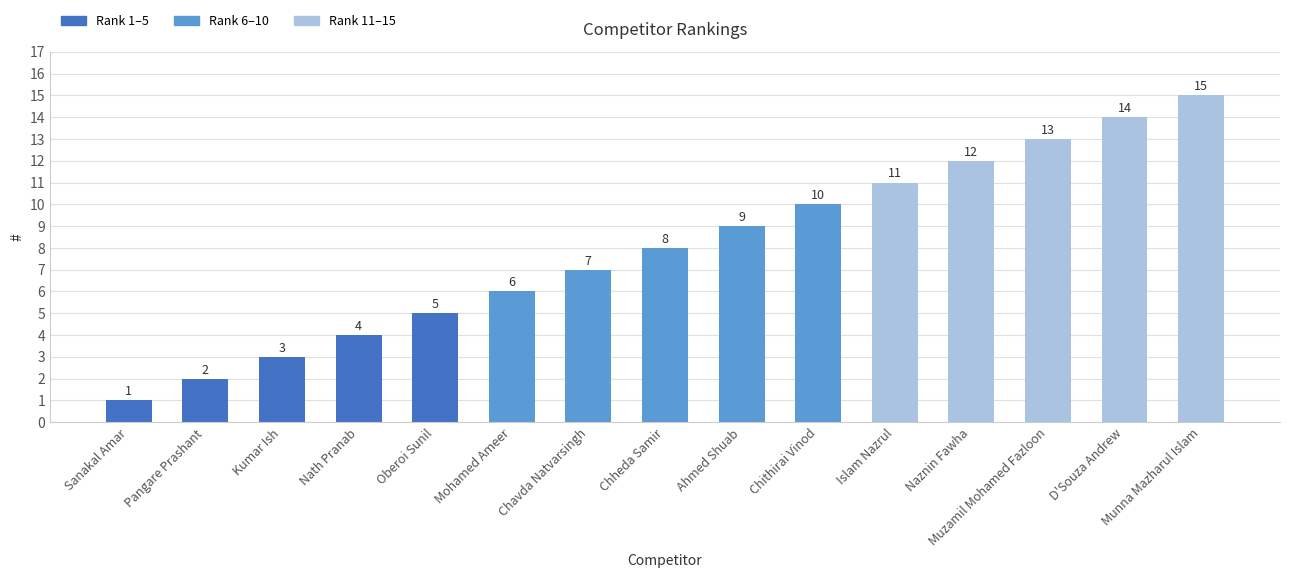

What value does the data have at D'Souza Andrew?

14